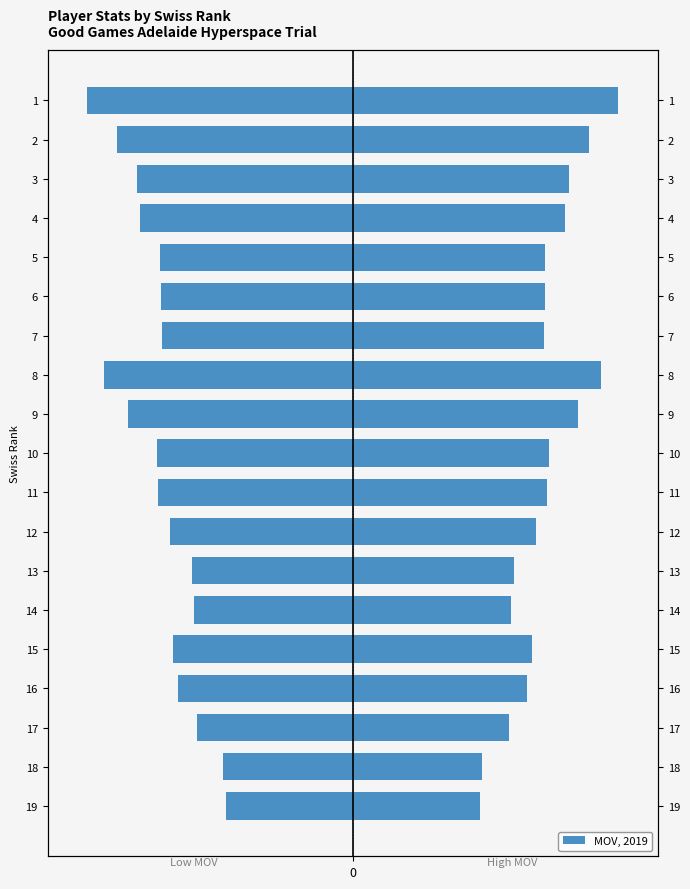

How many values in the mov (left) series exceed -834?

9